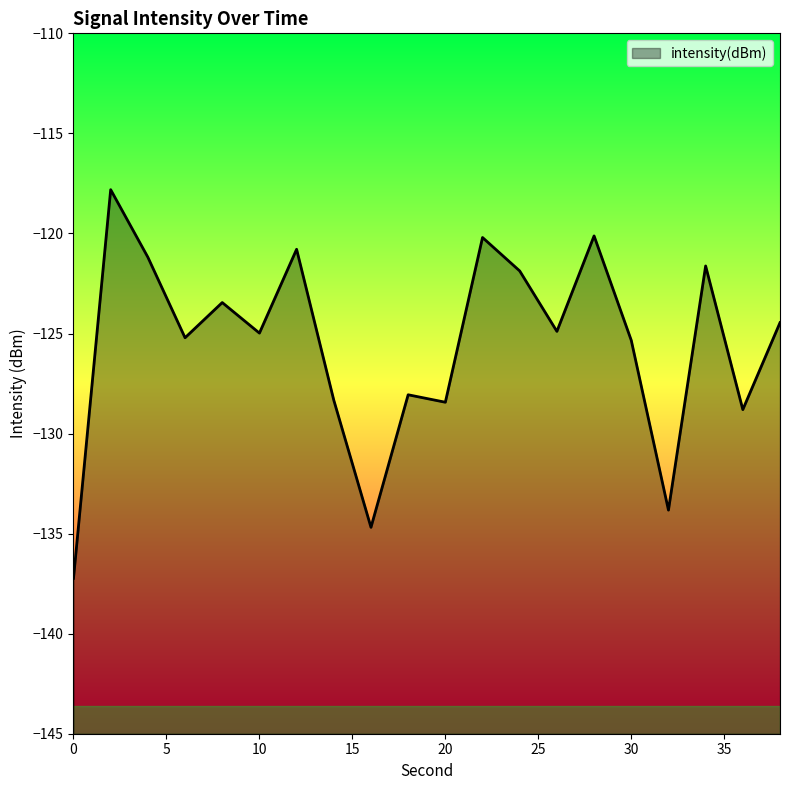

What is the greatest value displayed?

-117.8